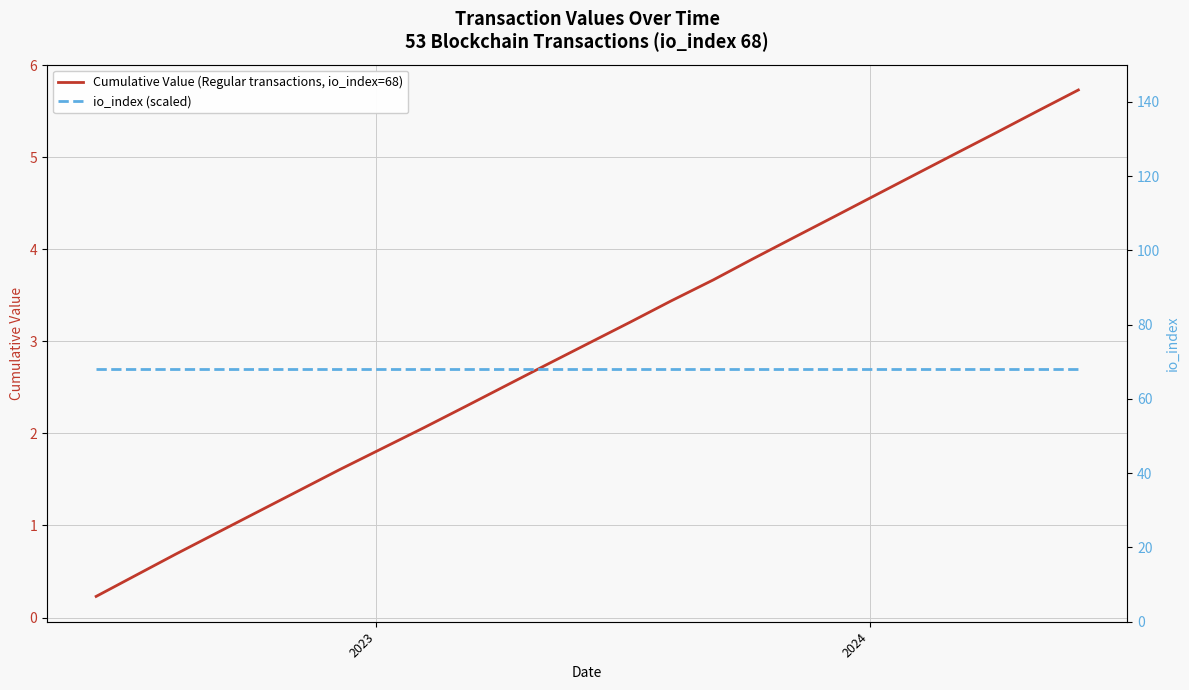

How many values in the Cumulative Value (Regular transactions, io_index=68) series are below 2?

8